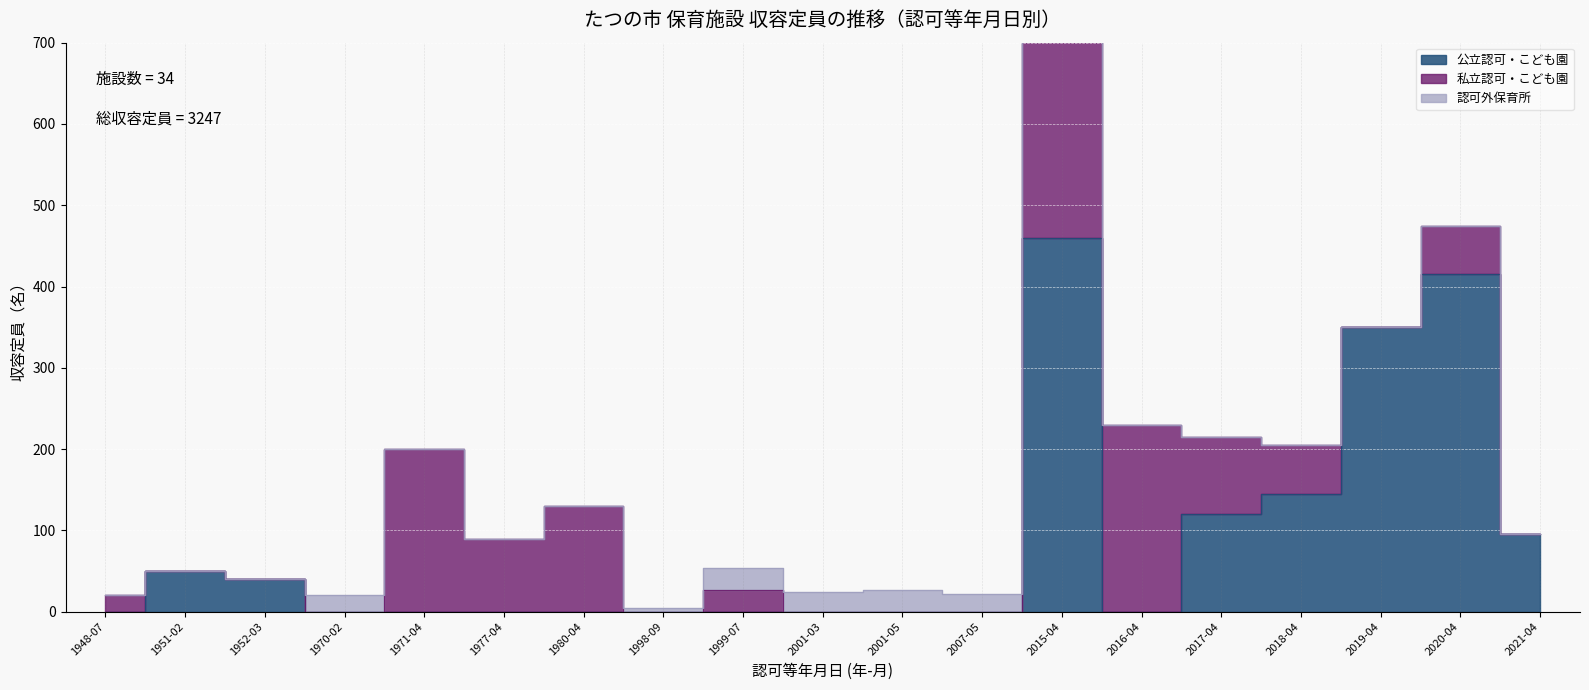

What is the spread (max minus min) of values at 2001-03?

24